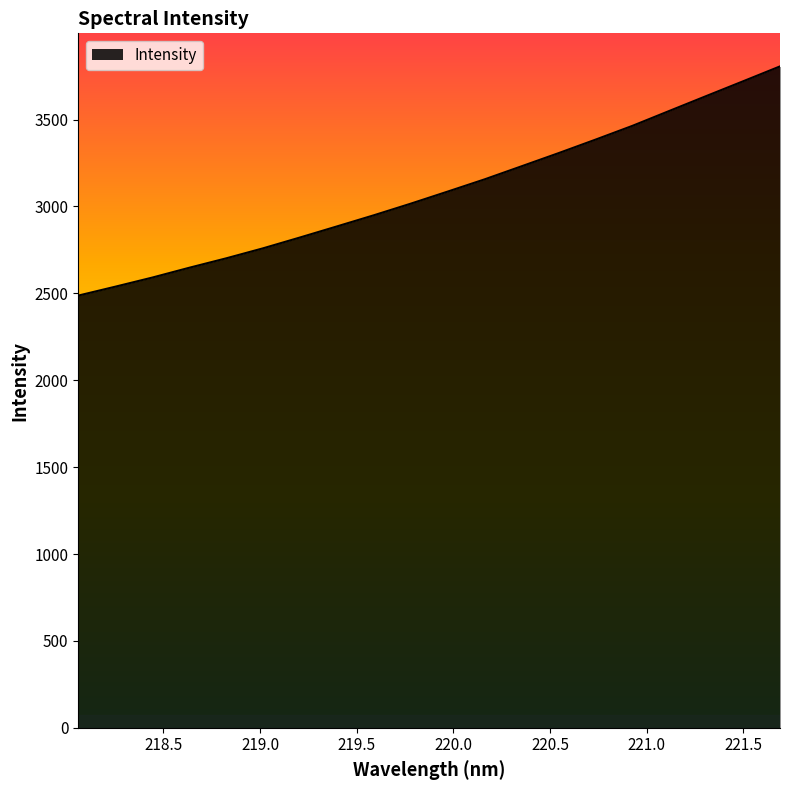

What is the difference between the maximum and minimum values?

1319.0